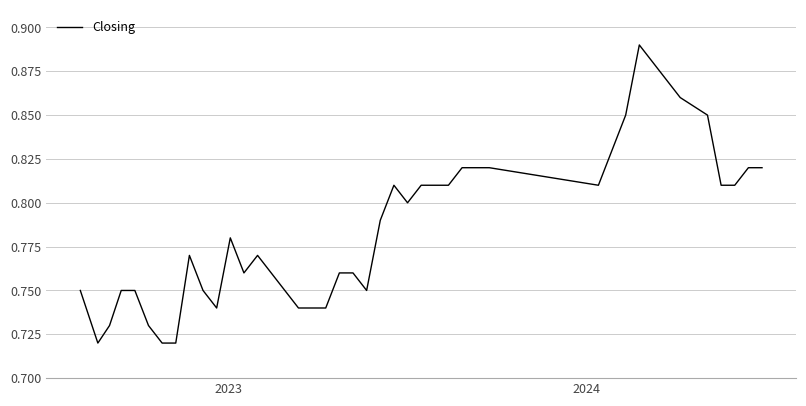

Does the chart have visible grid lines?

Yes